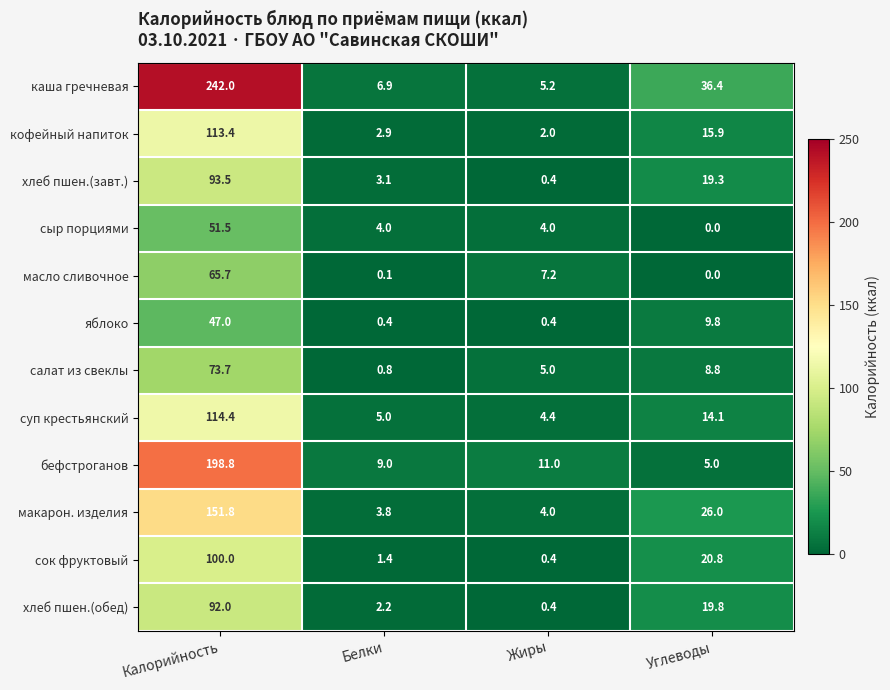

At which label does хлеб пшен.(обед) first exceed 19?

Калорийность